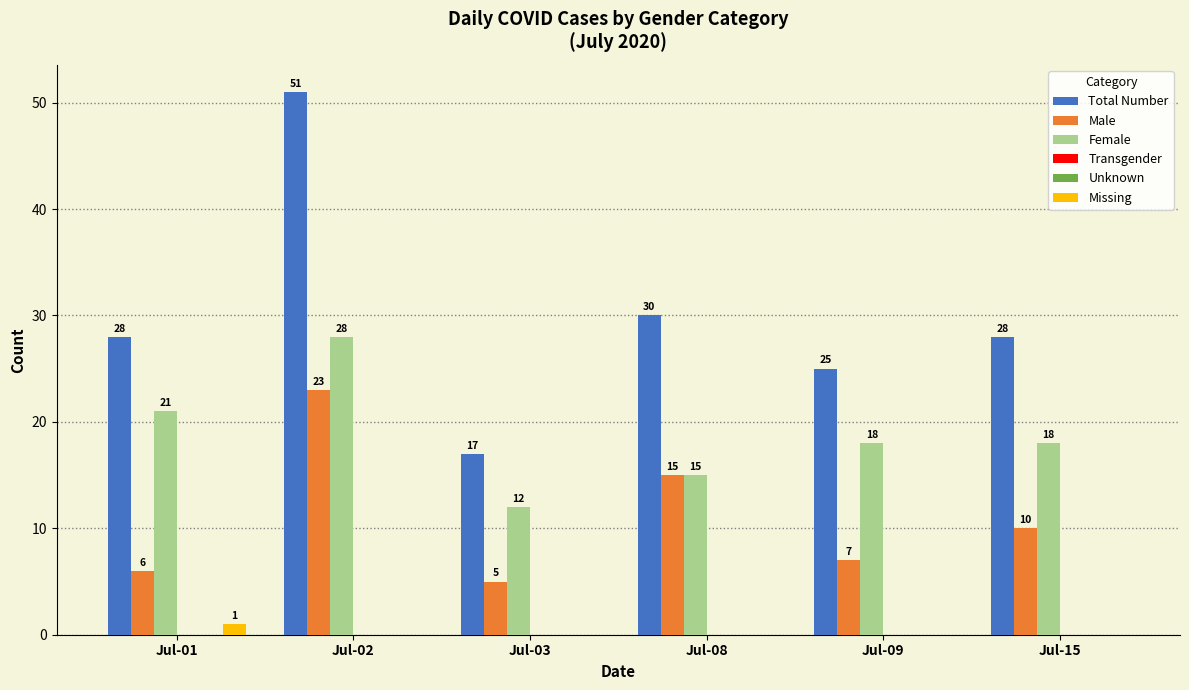

Count the number of data series in this chart.

6